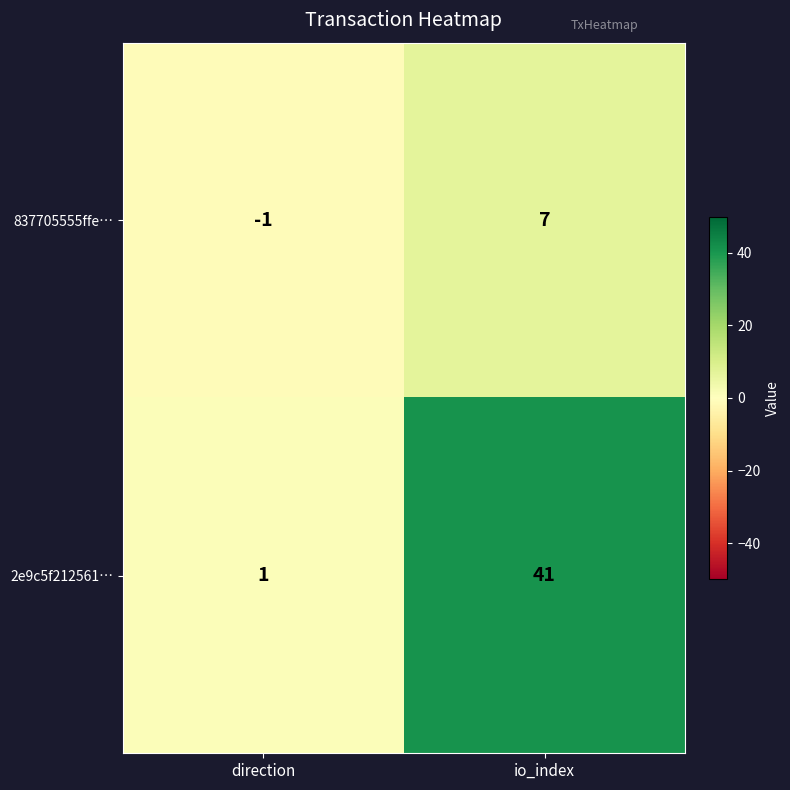

Reading right to left, extract all data points from this chart.

837705555ffe…: 7	-1
2e9c5f212561…: 41	1